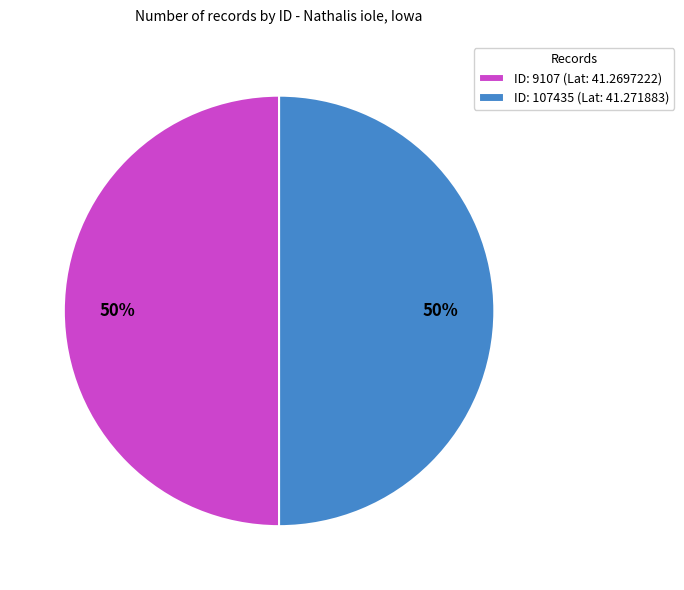

What percentage is the ID: 107435 (Lat: 41.271883) slice, to the nearest percent?

50%